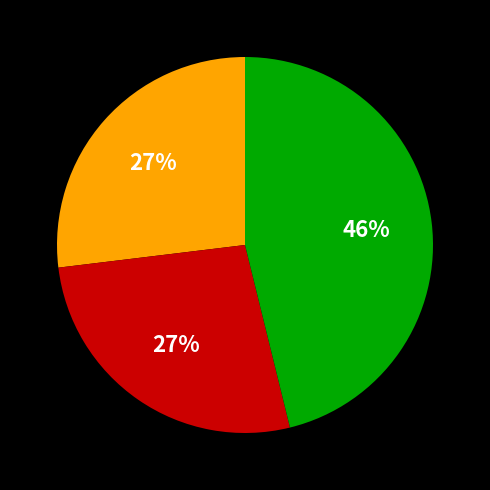

To the nearest percent, what is the average slice percentage?

33%